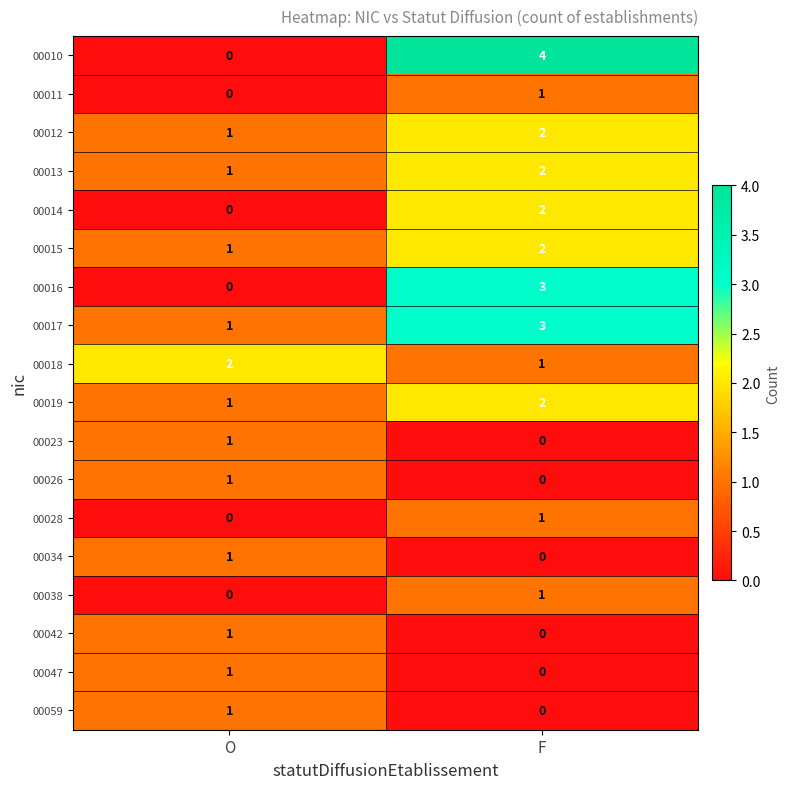

What is the total value across all series at O?

13